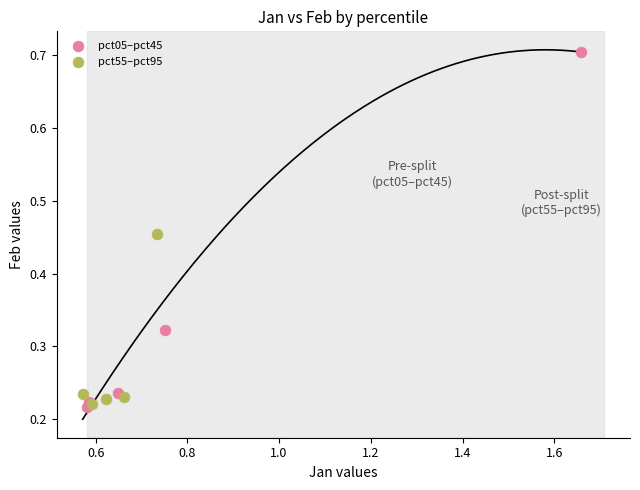

Which series reaches the maximum Y coordinate?

pct05–pct45